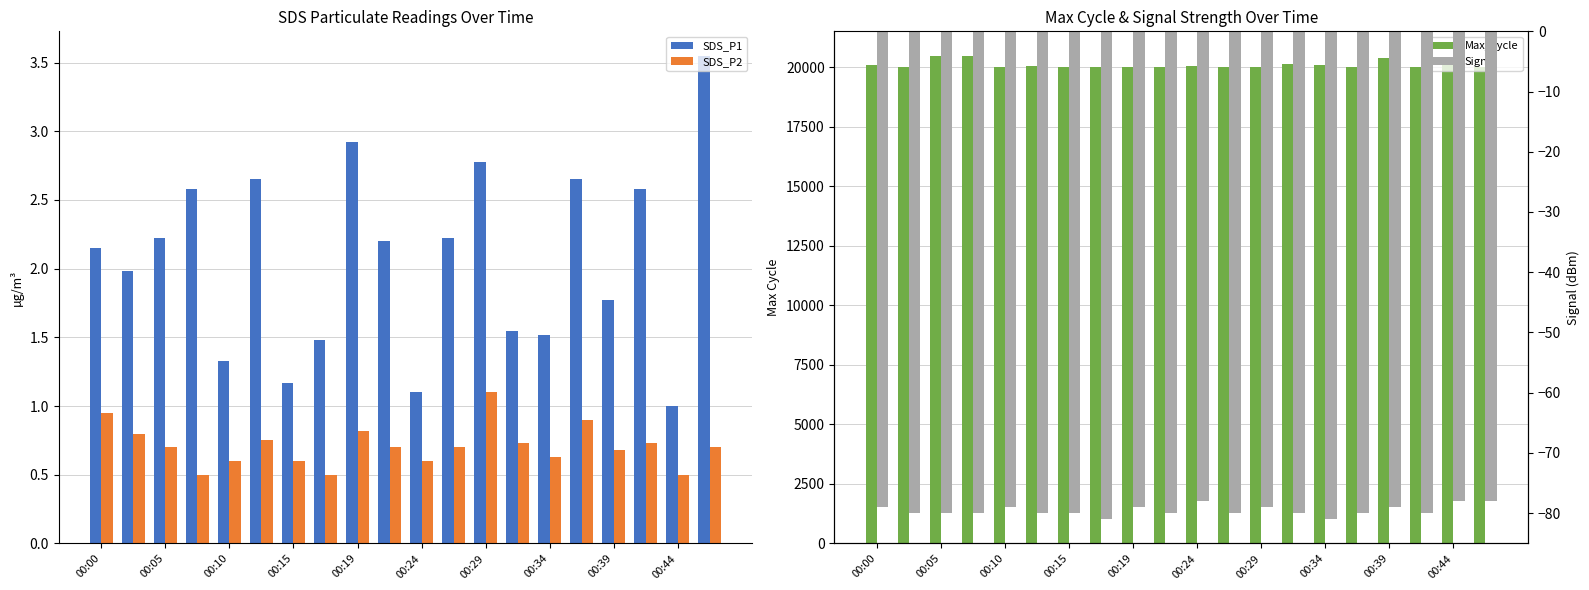

Is it true that SDS_P1 equals 1.8 at 00:39?

True